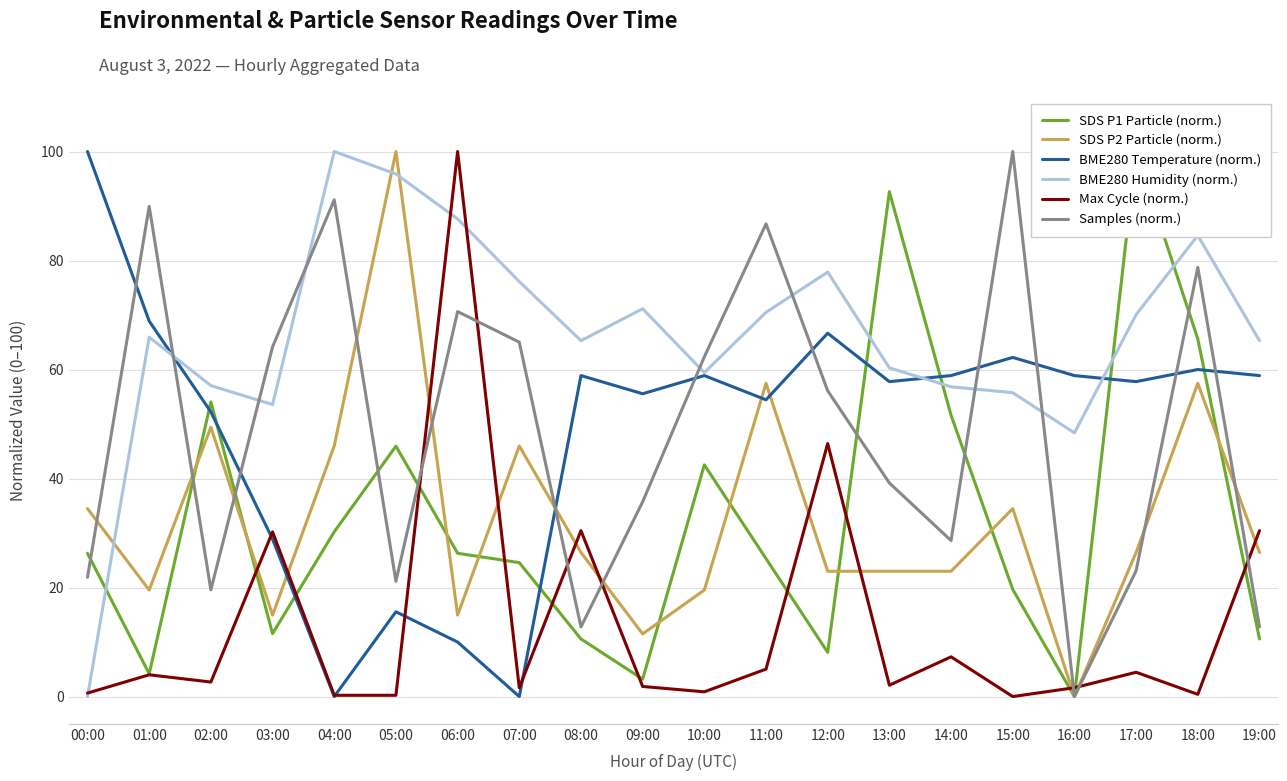

Where is Samples (norm.) nearest to the value 50?

12:00